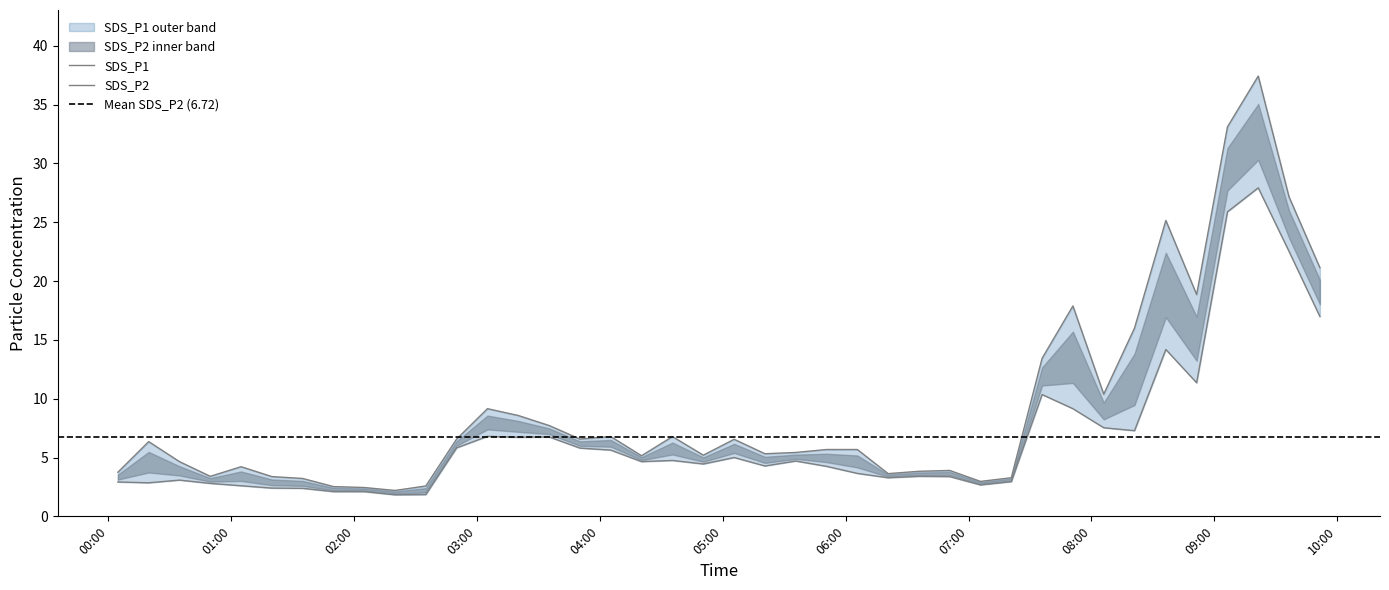

In SDS_P1, how many points are higher than both neighbors (excluding endpoints)?

10